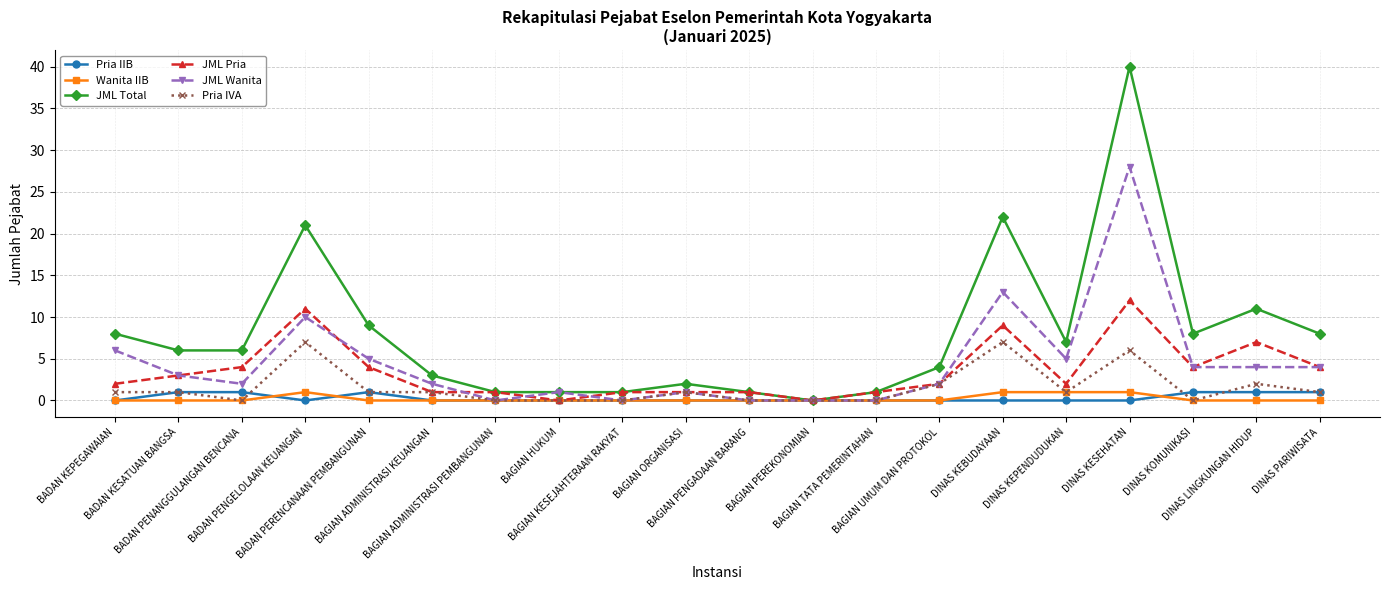

Where is JML Total nearest to the value 20?

BADAN PENGELOLAAN KEUANGAN